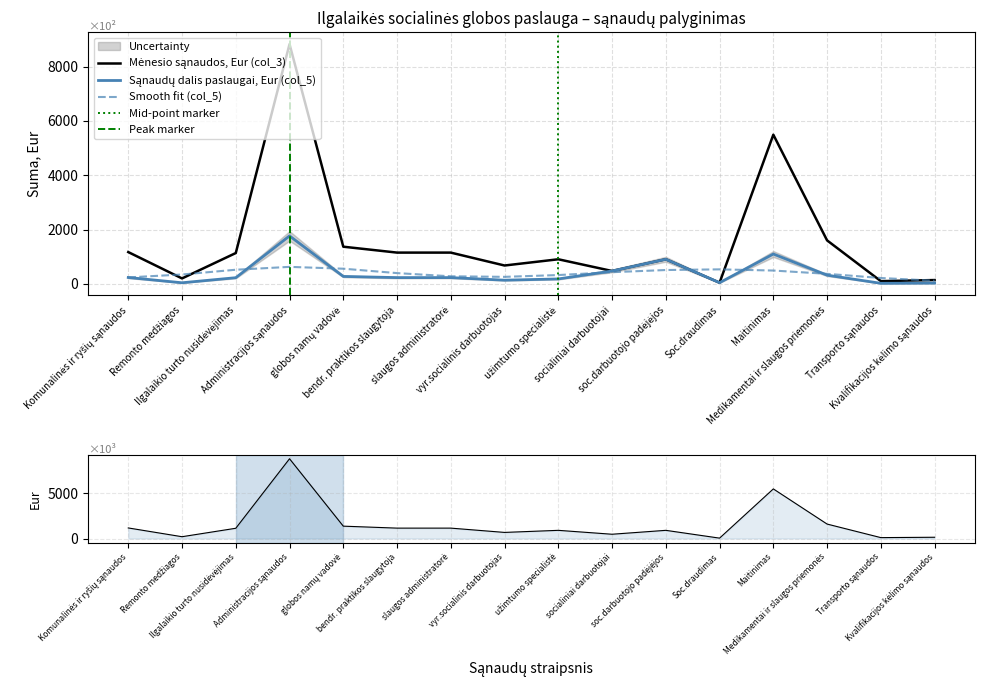

Reading right to left, extract all data points from this chart.

Sąnaudų dalis paslaugai, Eur (col_5): 28.0	20.0	320.0	1098.0	43.0	905.1	473.8	181.0	135.1	230.1	230.1	273.6	1765.0	226.9	40.0	234.0
Mėnesio sąnaudos, Eur (col_3): 140.0	100.0	1600.0	5490.0	43.0	905.1	473.8	905.1	675.6	1150.4	1150.5	1367.9	8825.1	1134.4	200.0	1170.0